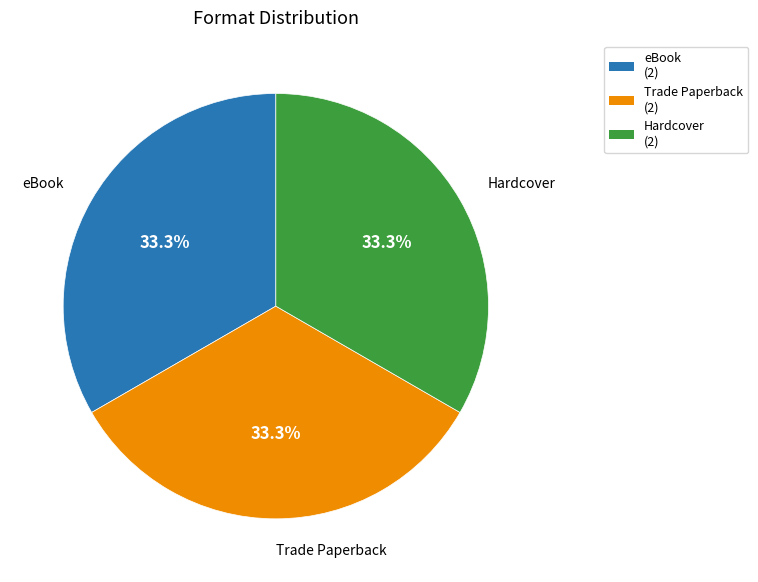

Is there a majority slice in this chart?

No